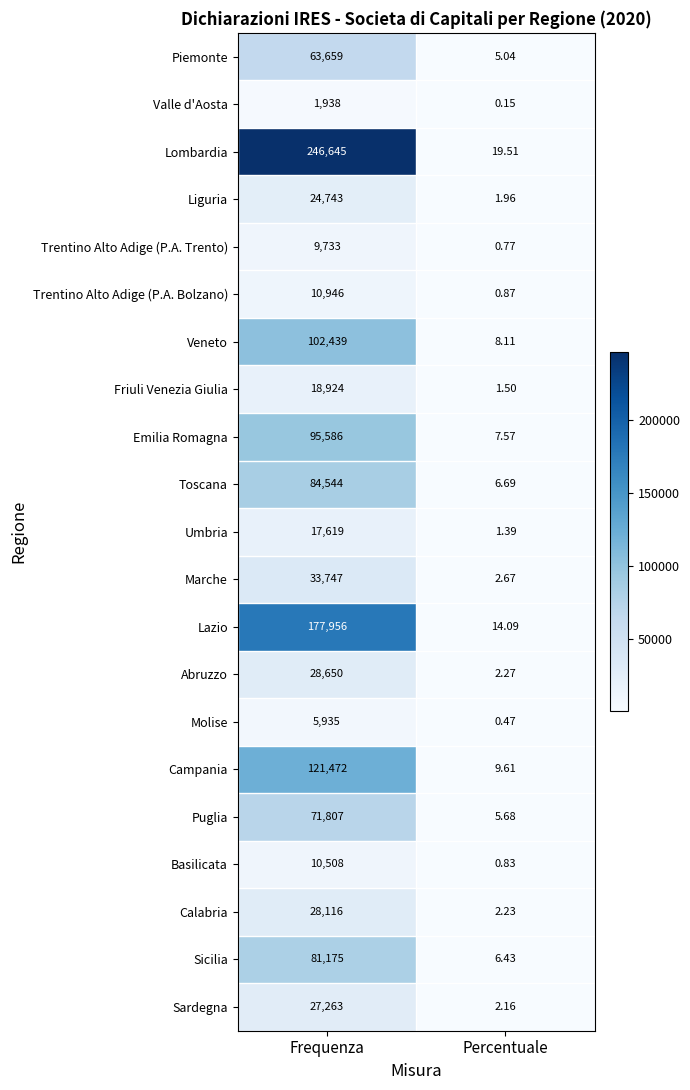

Count the number of categories in the chart.

2